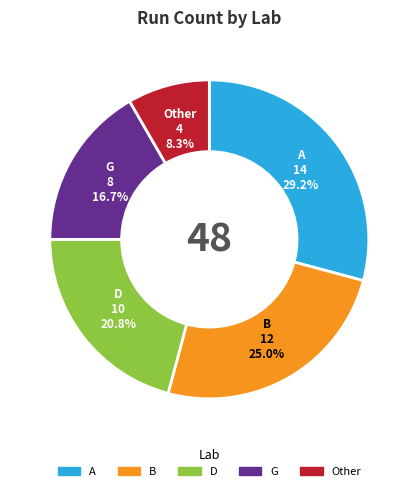

Between B and D, which is larger?

B